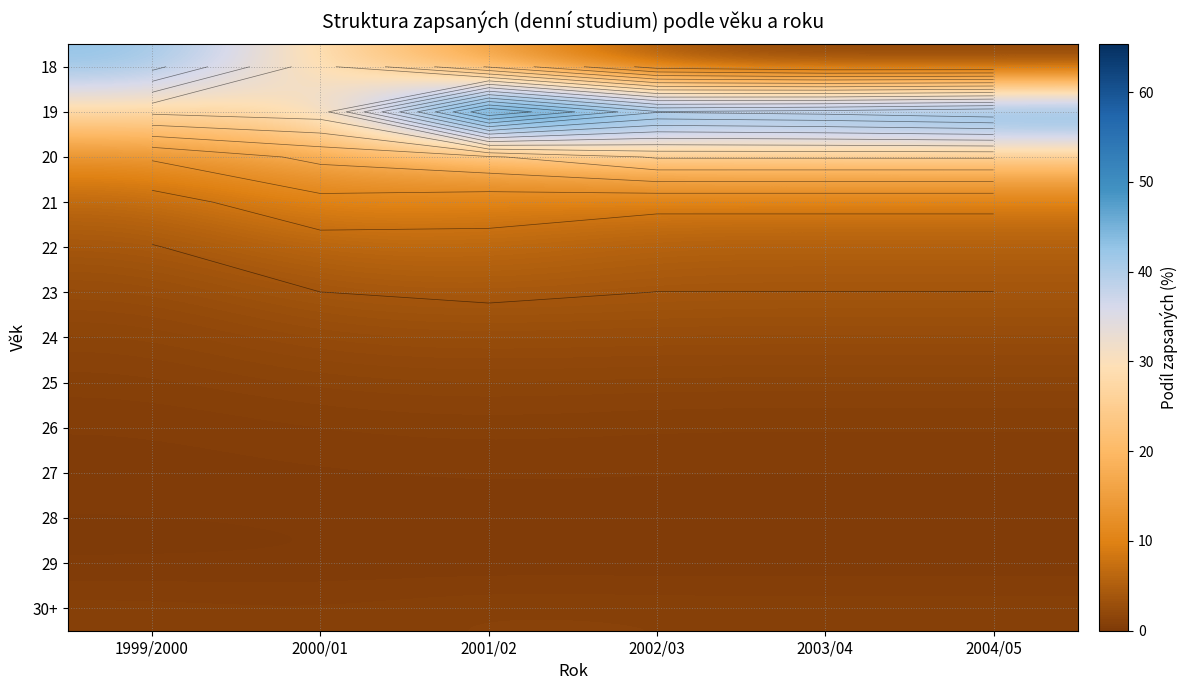

The value of 19 at 2000/01 is 40.3. True or false?

False